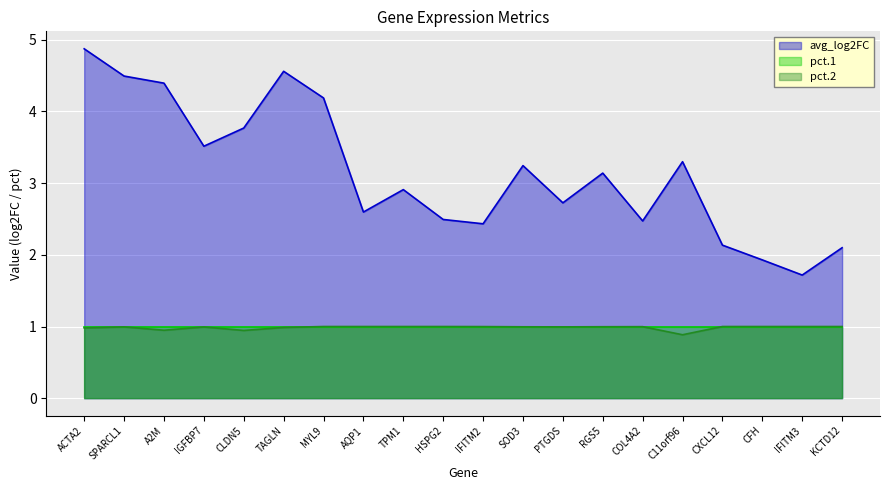

Which series has the largest total across all categories?

avg_log2FC